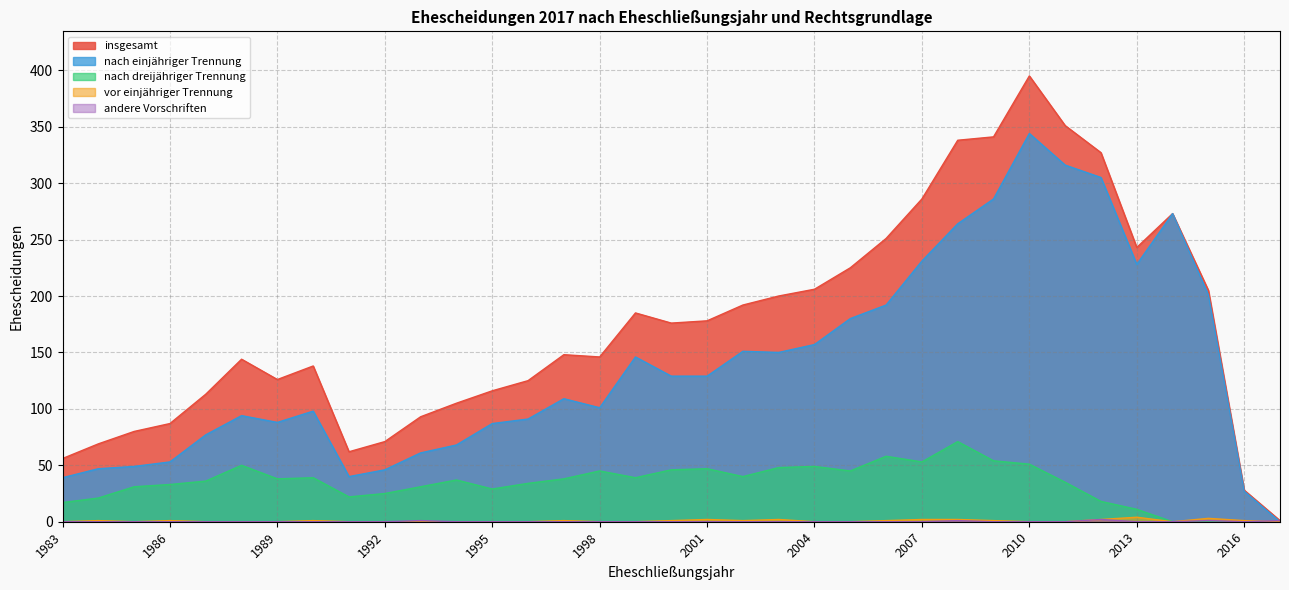

What is the total value across all series at 2001?

356